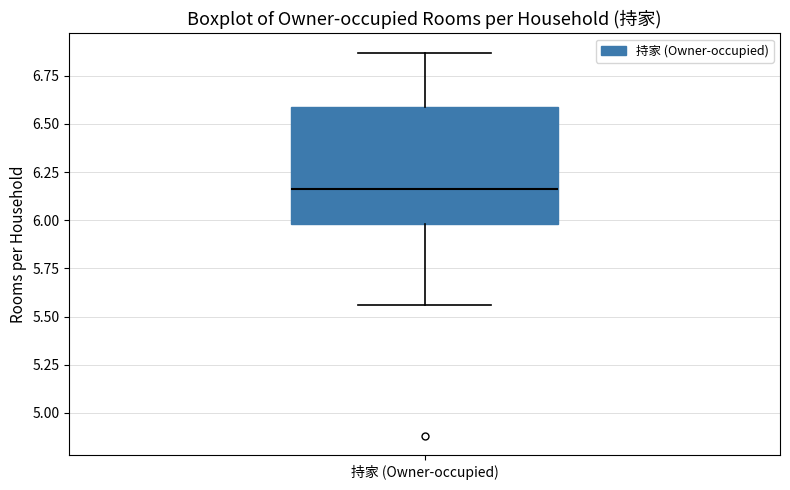

Read this box plot against the y-axis: the position of the median line, the range covered by the box, and the ends of both whiskers. The values are not printed on the chart, so give them approximately, as read against the axis.

median 6.15, box 6.00 to 6.60, whiskers 5.55 to 6.85